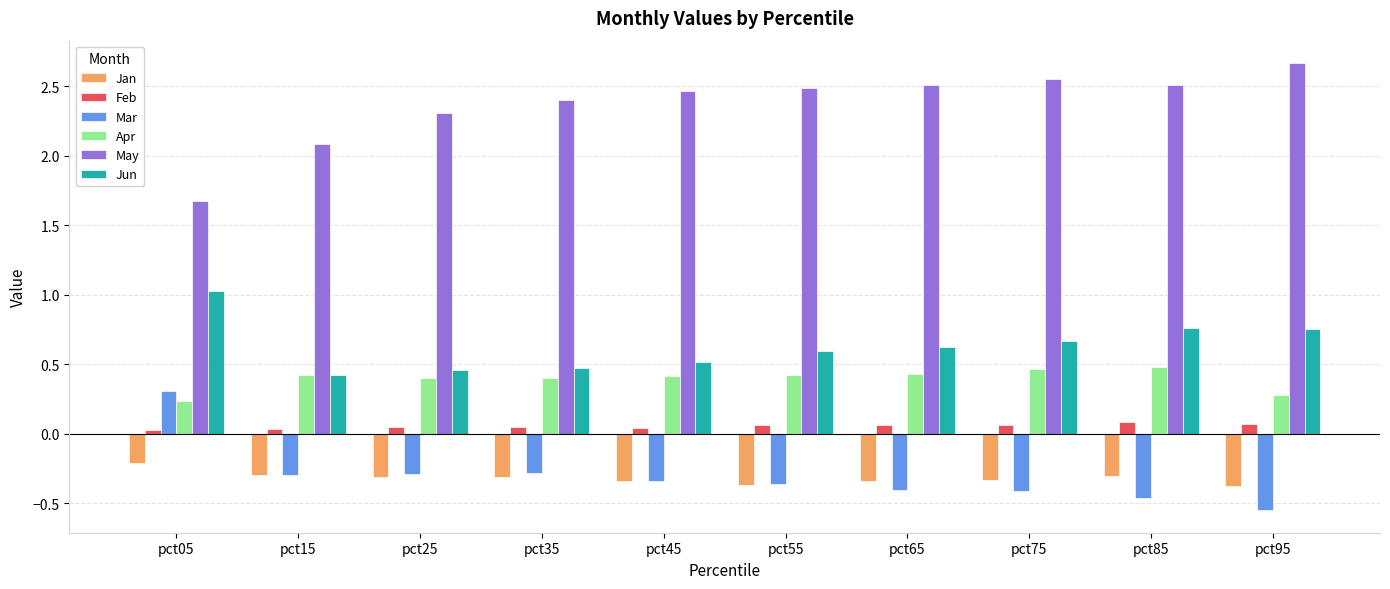

What is the spread (max minus min) of values at pct55?

2.9